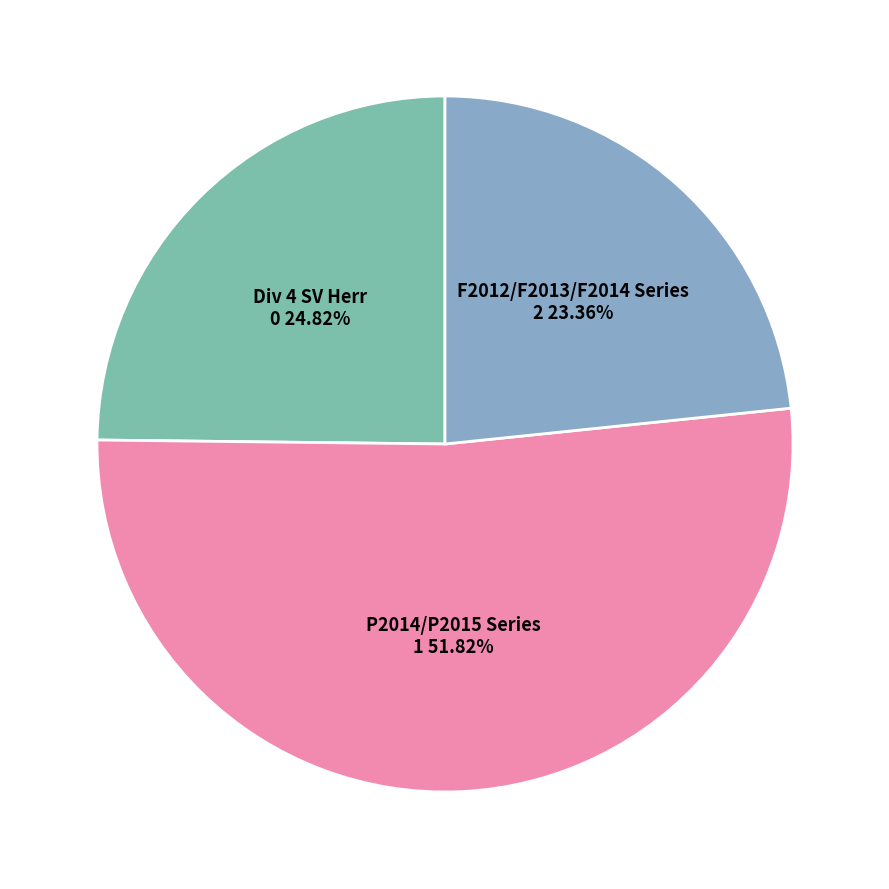

How many slices are in this pie chart?

3